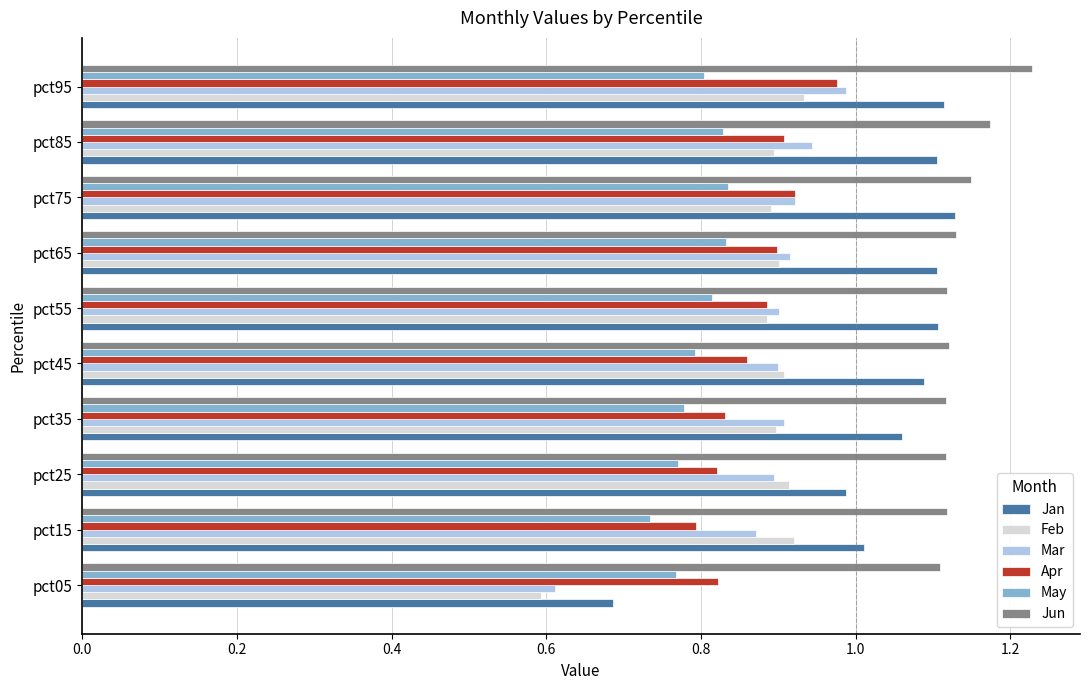

At which label is Feb closest to 0?

pct05